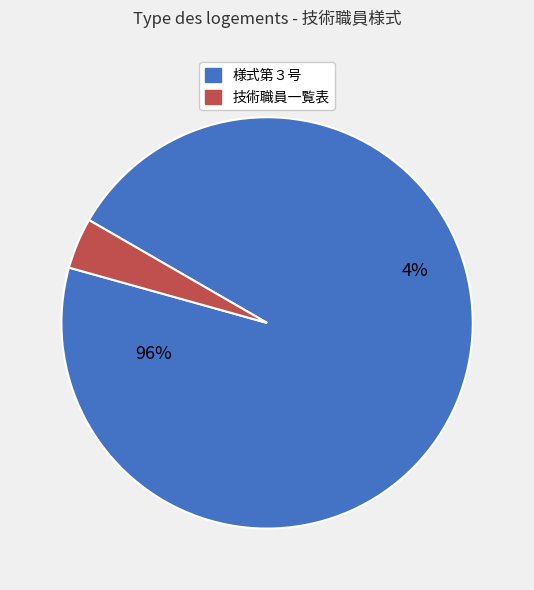

To the nearest percent, what portion does 様式第３号 represent?

96%